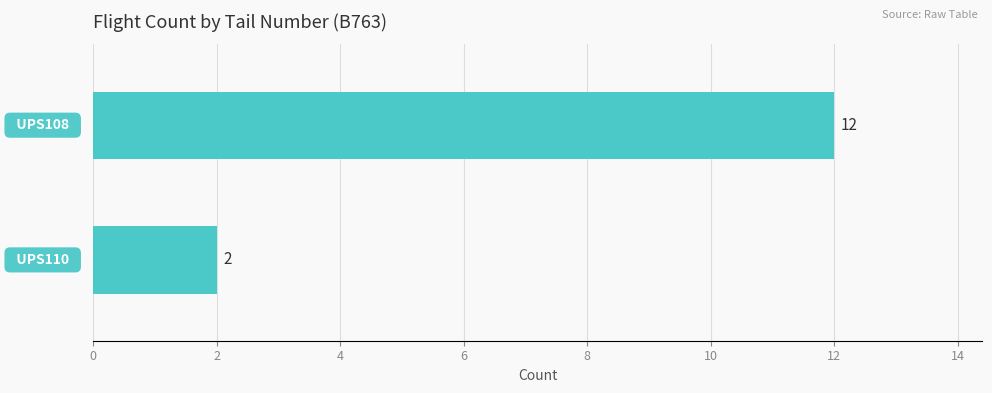

What is the maximum value shown in the chart?

12